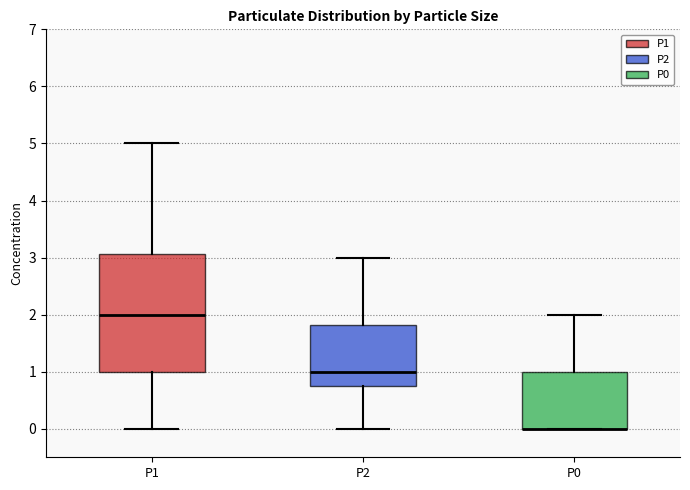

Comparing the boxes themselves (not the whiskers), which one is the tallest?

P1